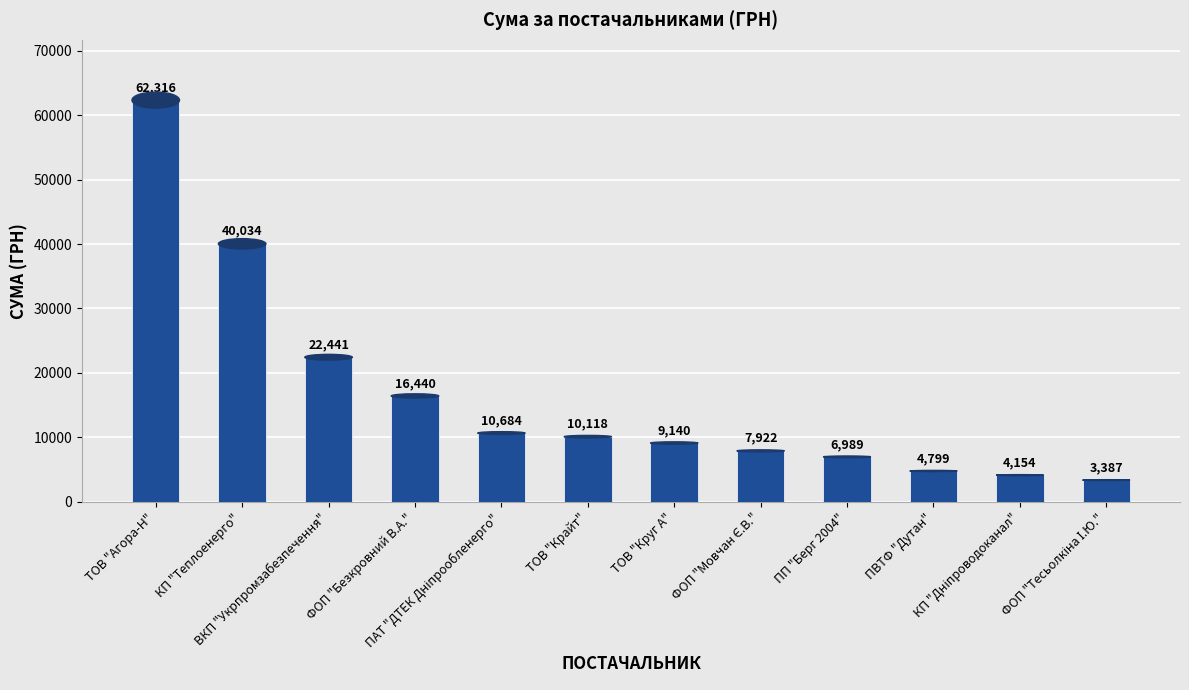

Where is the data nearest to the value 32851?

КП "Теплоенерго"